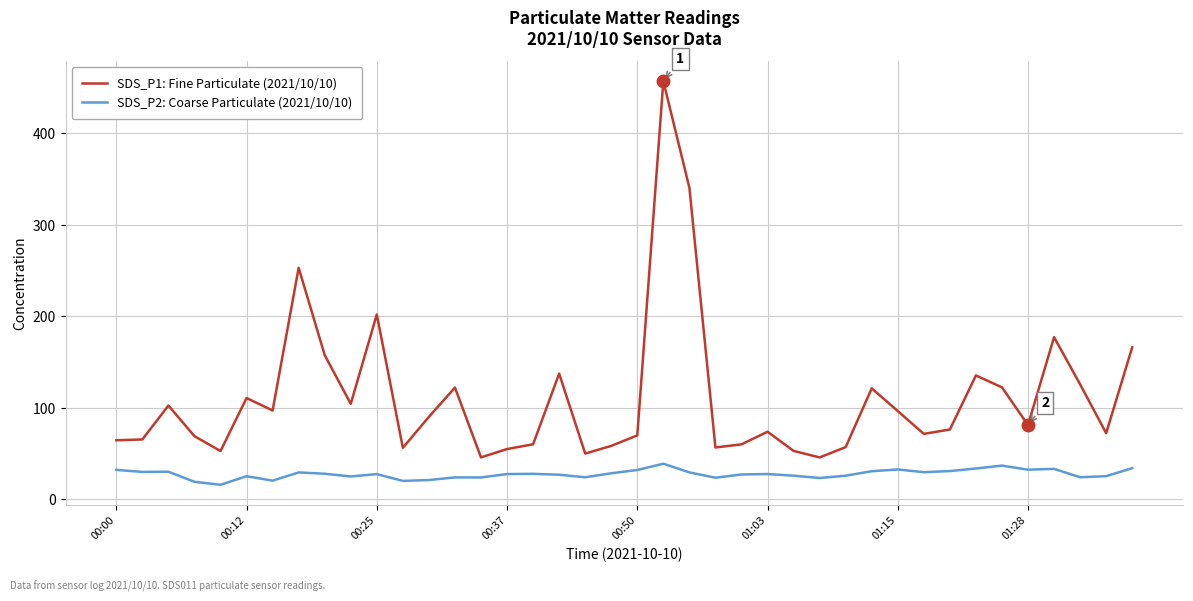

What is the average value of the SDS_P1: Fine Particulate (2021/10/10) series?

110.3